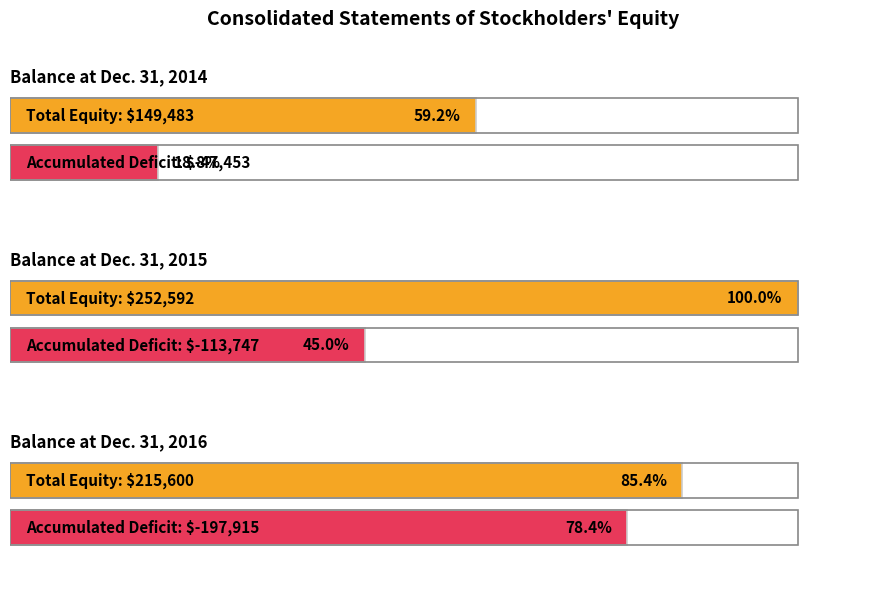

How many values are below 215600?

1